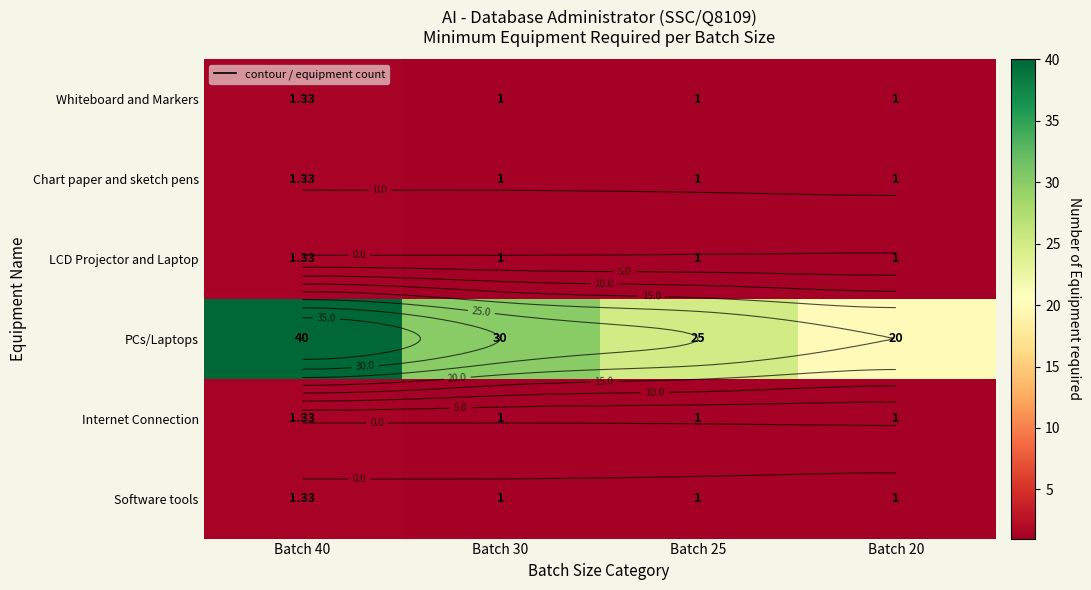

What is the average value of the Whiteboard and Markers series?

1.1